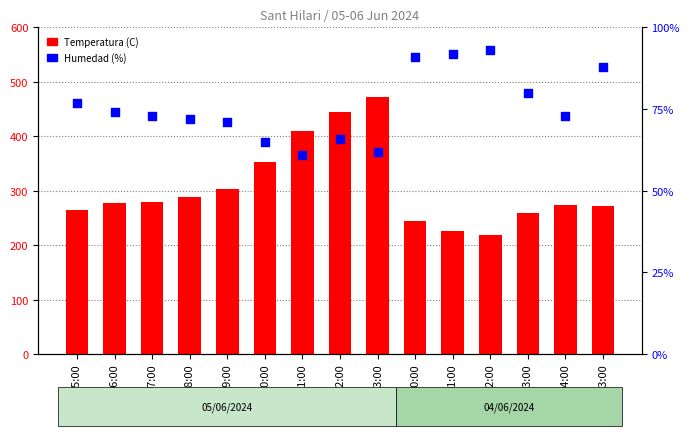

Which series has the largest total across all categories?

Temperatura (C)